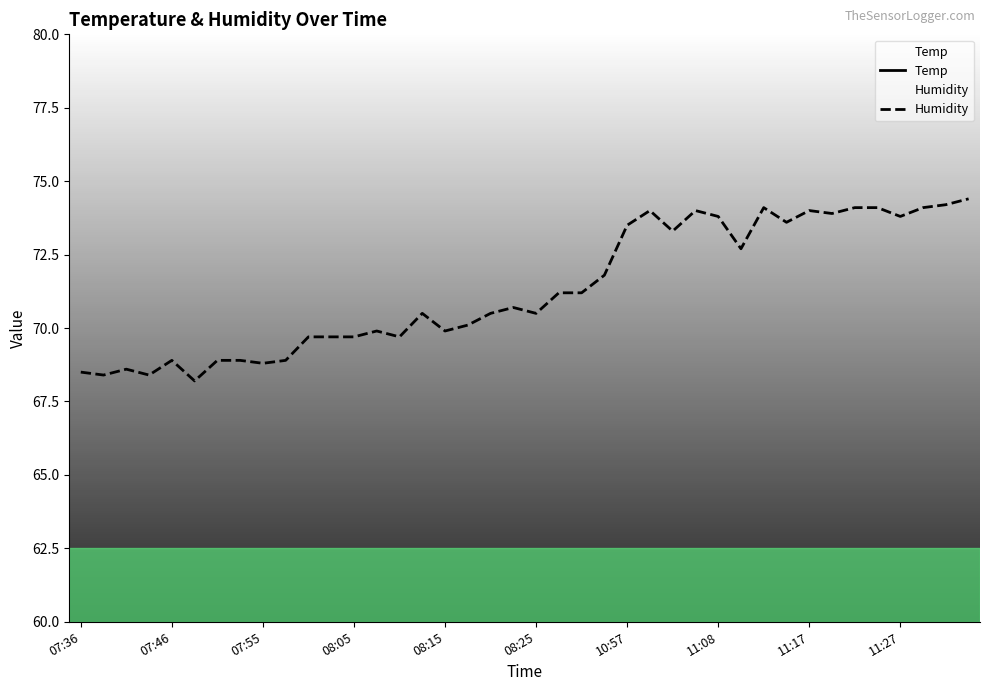

Count the number of categories in the chart.

40